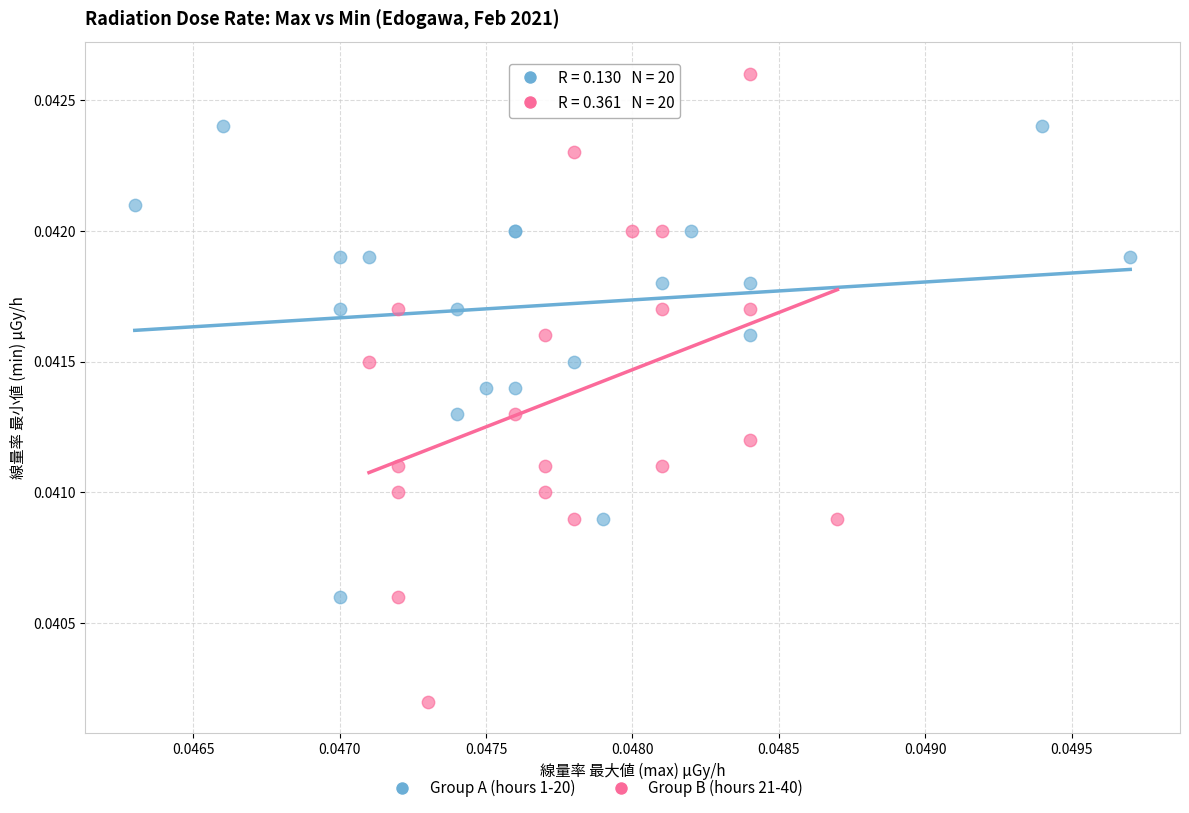

Which series has the largest Y range (max minus min)?

Group B (hours 21-40)